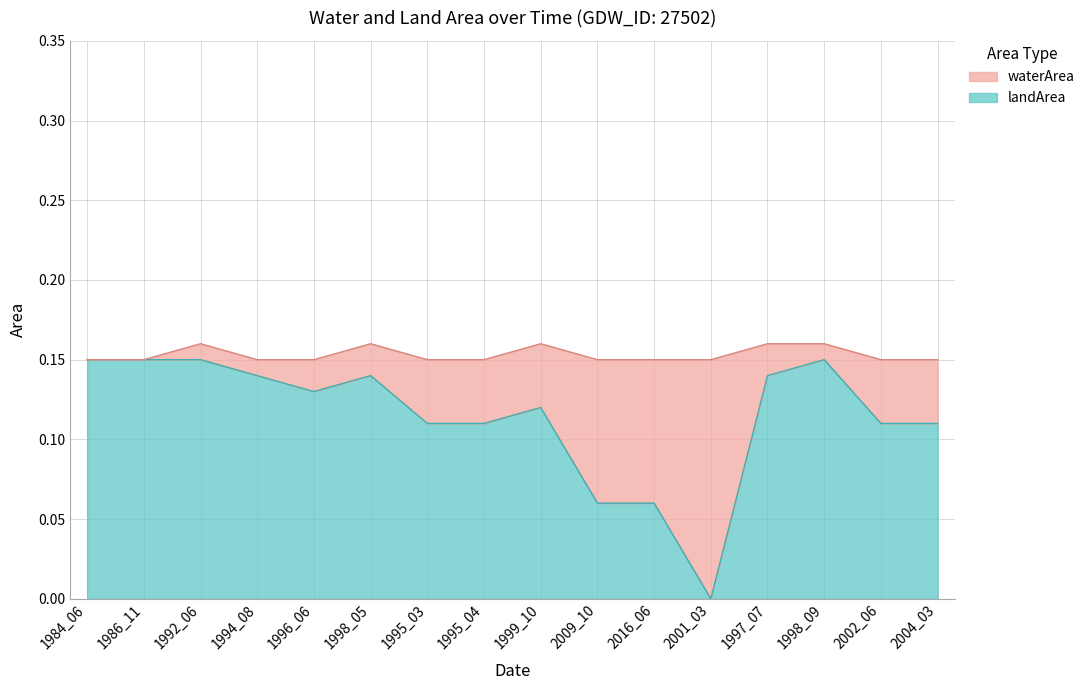

Reading left to right, transcribe all the data shown in this chart.

0.1	0.1	0.1	0.1	0.1	0.1	0.1	0.1	0.1	0.1	0.1	0.0	0.1	0.1	0.1	0.1